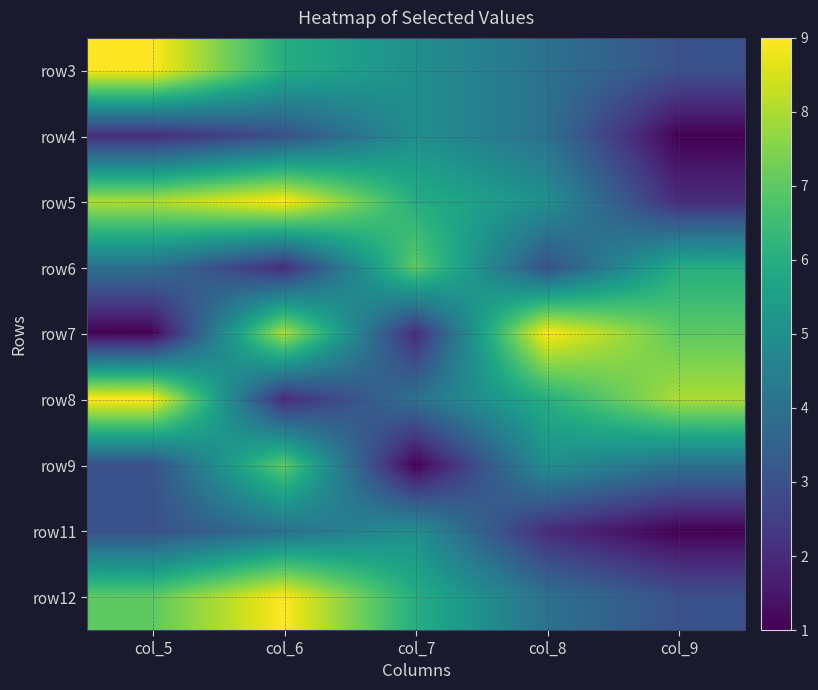

Reading left to right, extract all data points from this chart.

row3: col_5=9	col_6=6	col_7=5	col_8=4	col_9=3
row4: col_5=2	col_6=3	col_7=5	col_8=4	col_9=1
row5: col_5=8	col_6=9	col_7=6	col_8=5	col_9=2
row6: col_5=4	col_6=2	col_7=7	col_8=3	col_9=6
row7: col_5=1	col_6=8	col_7=2	col_8=9	col_9=7
row8: col_5=9	col_6=2	col_7=4	col_8=6	col_9=8
row9: col_5=3	col_6=7	col_7=1	col_8=5	col_9=4
row11: col_5=3	col_6=4	col_7=5	col_8=2	col_9=1
row12: col_5=7	col_6=9	col_7=6	col_8=4	col_9=3